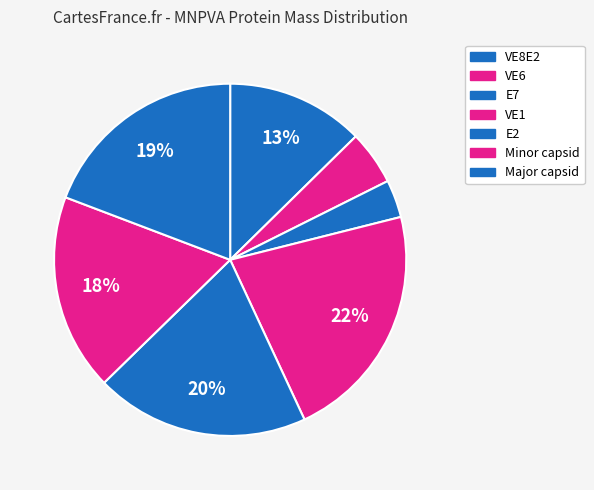

Between E7 and Minor capsid, which is larger?

Minor capsid